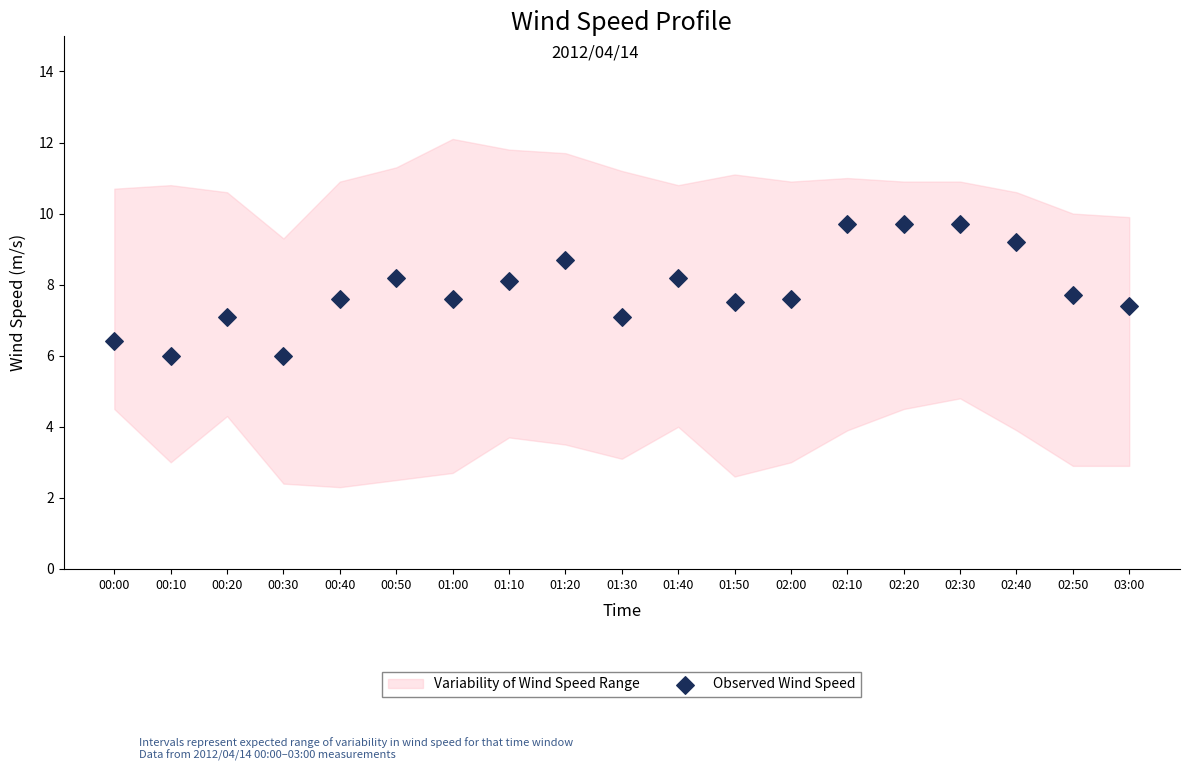

What is the range of Y values (max minus min)?

3.7